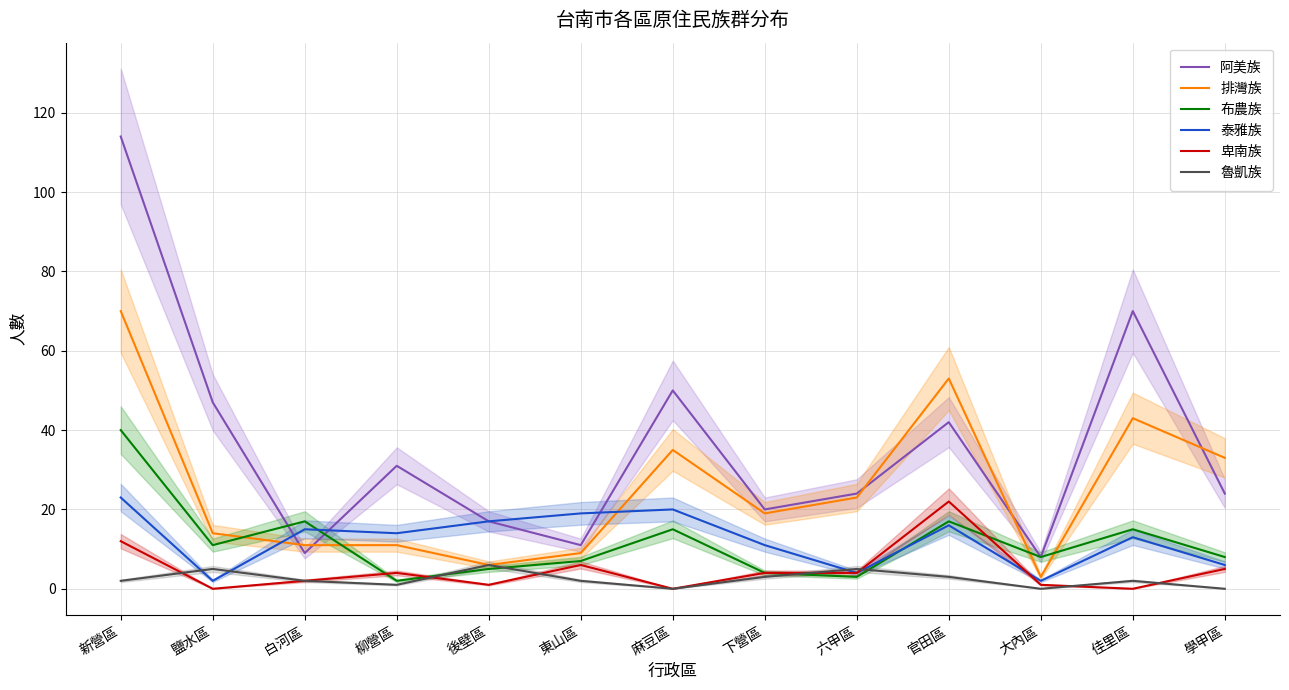

Where is the first local maximum for 魯凱族?

鹽水區